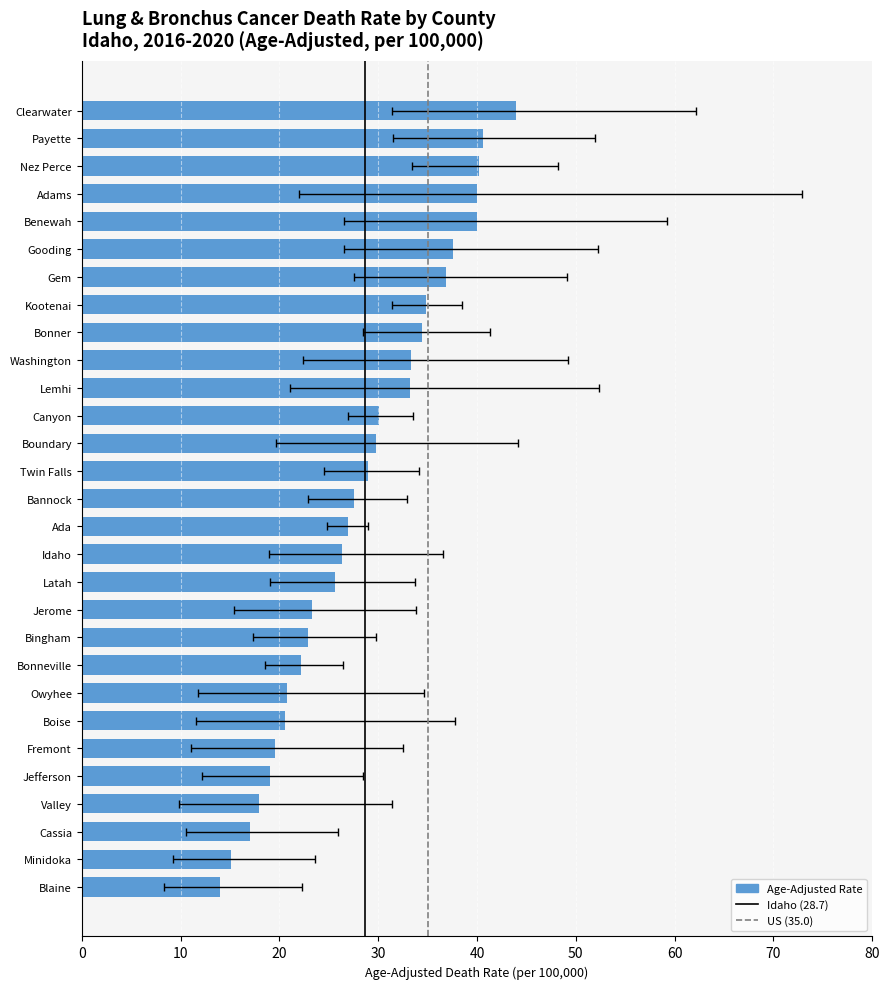

Does the chart contain any negative values?

No